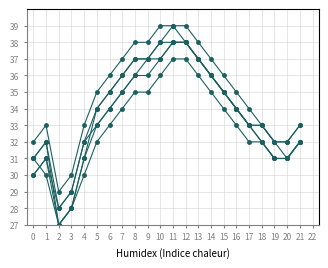

Is it true that Maori equals 17 at 1?

False